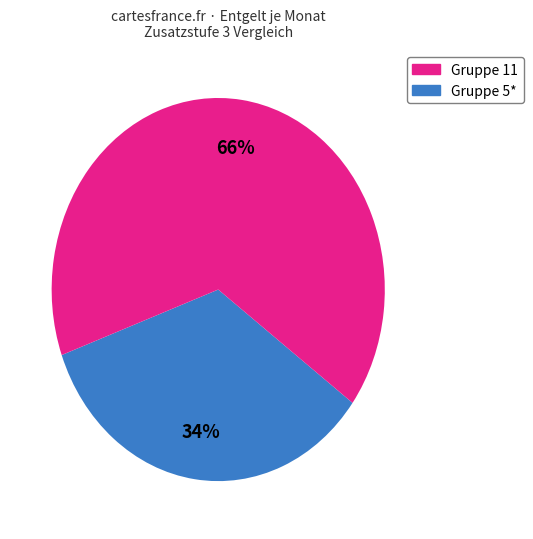

Is there a majority slice in this chart?

Yes